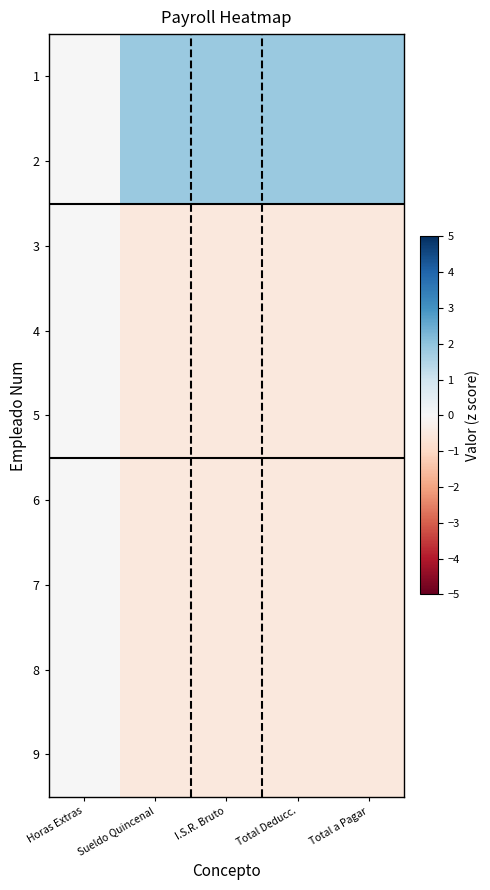

Reading left to right, extract all data points from this chart.

1: Horas Extras=0.0	Sueldo Quincenal=1.9	I.S.R. Bruto=1.9	Total Deducc.=1.9	Total a Pagar=1.9
2: Horas Extras=0.0	Sueldo Quincenal=1.9	I.S.R. Bruto=1.9	Total Deducc.=1.9	Total a Pagar=1.9
3: Horas Extras=0.0	Sueldo Quincenal=-0.5	I.S.R. Bruto=-0.5	Total Deducc.=-0.5	Total a Pagar=-0.5
4: Horas Extras=0.0	Sueldo Quincenal=-0.5	I.S.R. Bruto=-0.5	Total Deducc.=-0.5	Total a Pagar=-0.5
5: Horas Extras=0.0	Sueldo Quincenal=-0.5	I.S.R. Bruto=-0.5	Total Deducc.=-0.5	Total a Pagar=-0.5
6: Horas Extras=0.0	Sueldo Quincenal=-0.5	I.S.R. Bruto=-0.5	Total Deducc.=-0.5	Total a Pagar=-0.5
7: Horas Extras=0.0	Sueldo Quincenal=-0.5	I.S.R. Bruto=-0.5	Total Deducc.=-0.5	Total a Pagar=-0.5
8: Horas Extras=0.0	Sueldo Quincenal=-0.5	I.S.R. Bruto=-0.5	Total Deducc.=-0.5	Total a Pagar=-0.5
9: Horas Extras=0.0	Sueldo Quincenal=-0.5	I.S.R. Bruto=-0.5	Total Deducc.=-0.5	Total a Pagar=-0.5